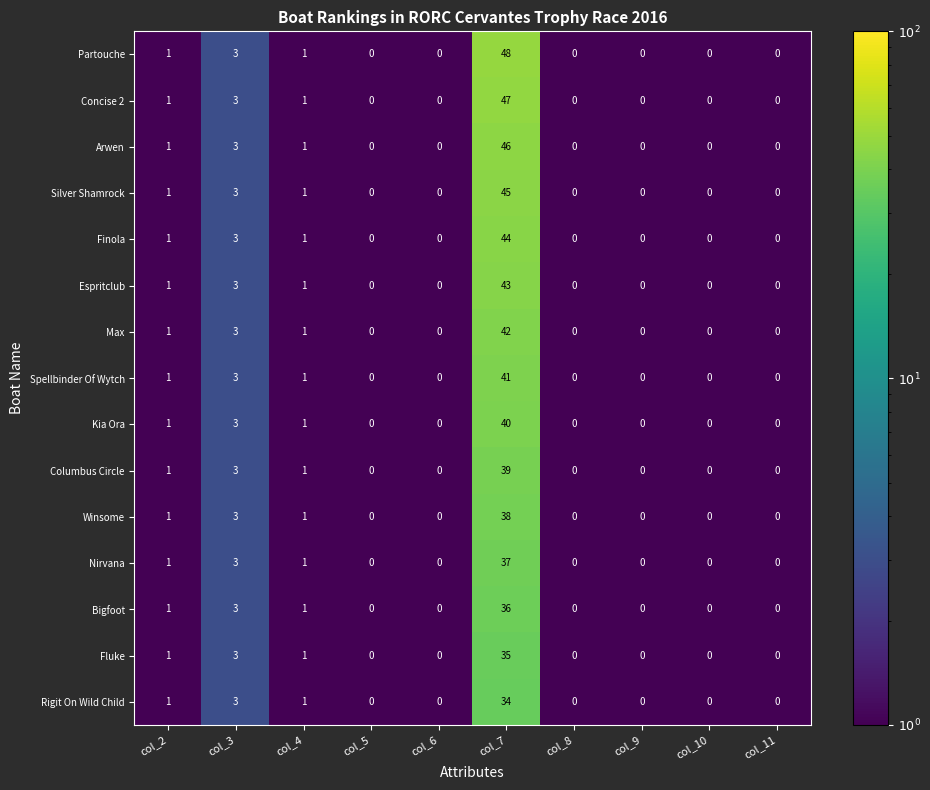

What is the difference between the second highest and minimum values in the Finola series?

3